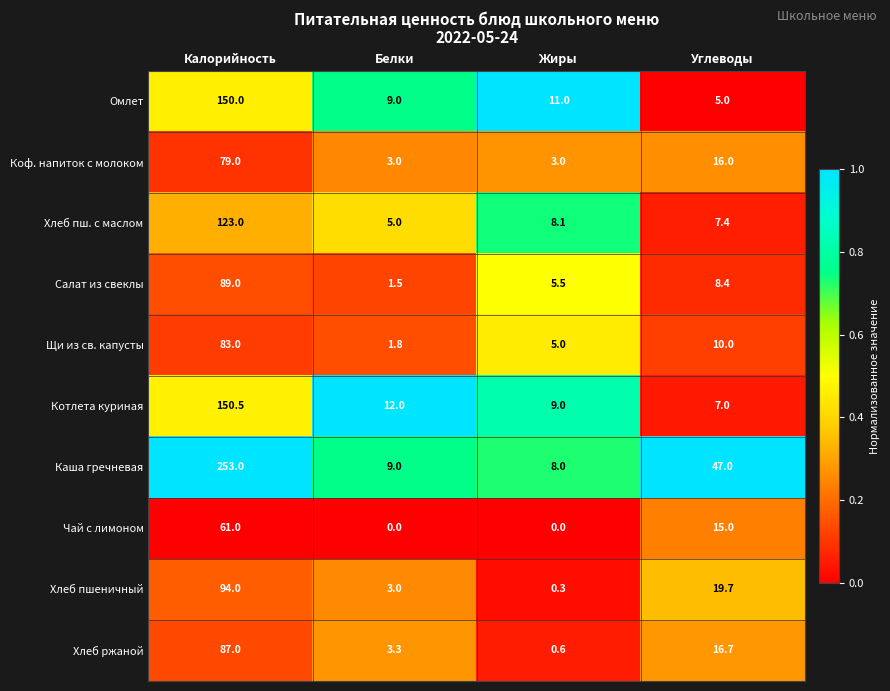

What is the difference between the Хлеб пш. с маслом values at Углеводы and Калорийность?

115.6